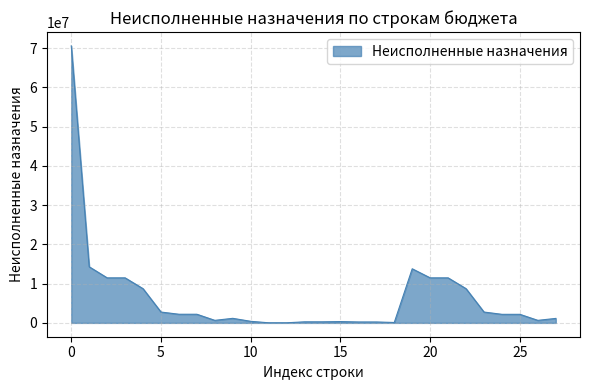

What is the average value?

6486466.6